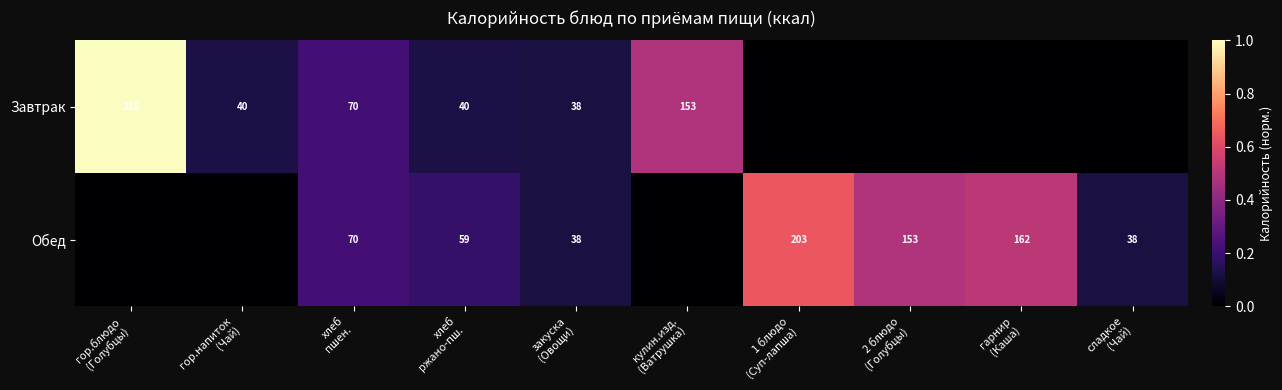

At which label does Обед reach its minimum?

гор.блюдо (Голубцы)